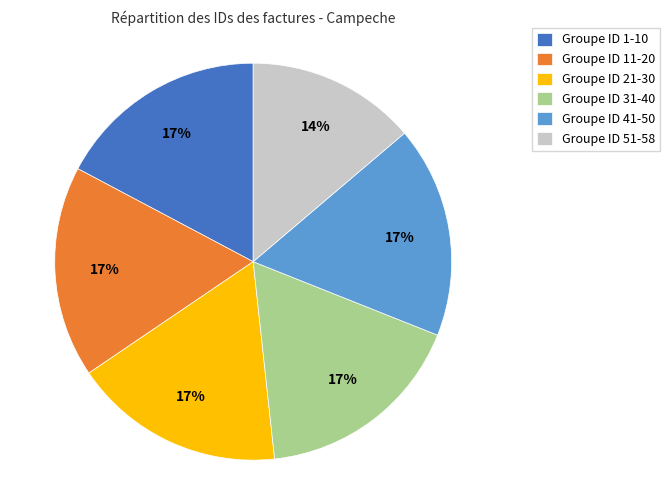

Does any single category account for the majority?

No